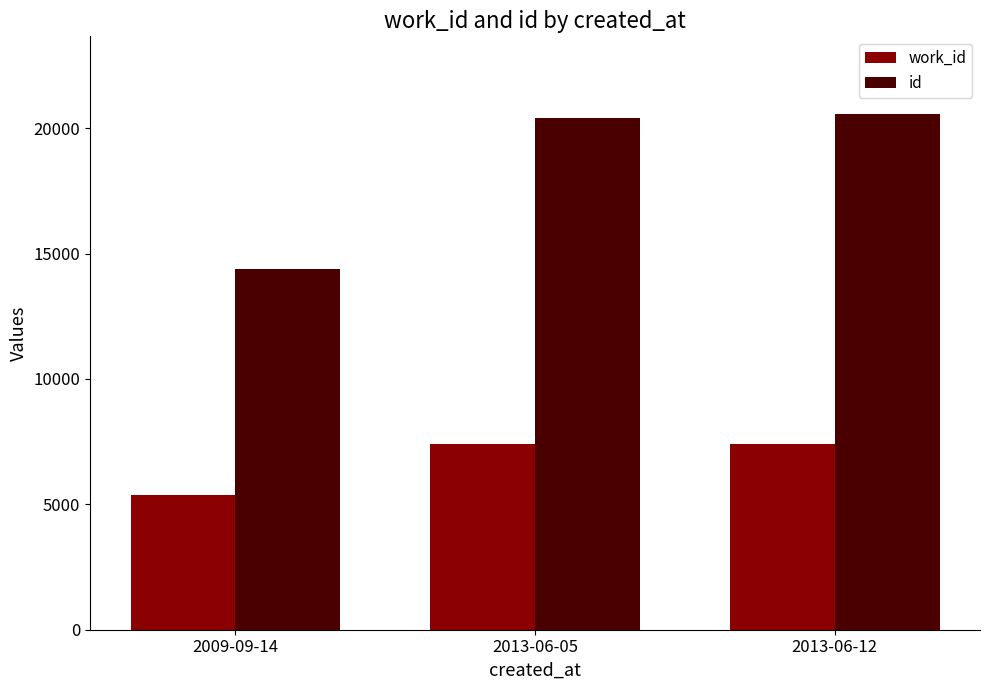

True or false: work_id has a value of 1467 at 2009-09-14.

False